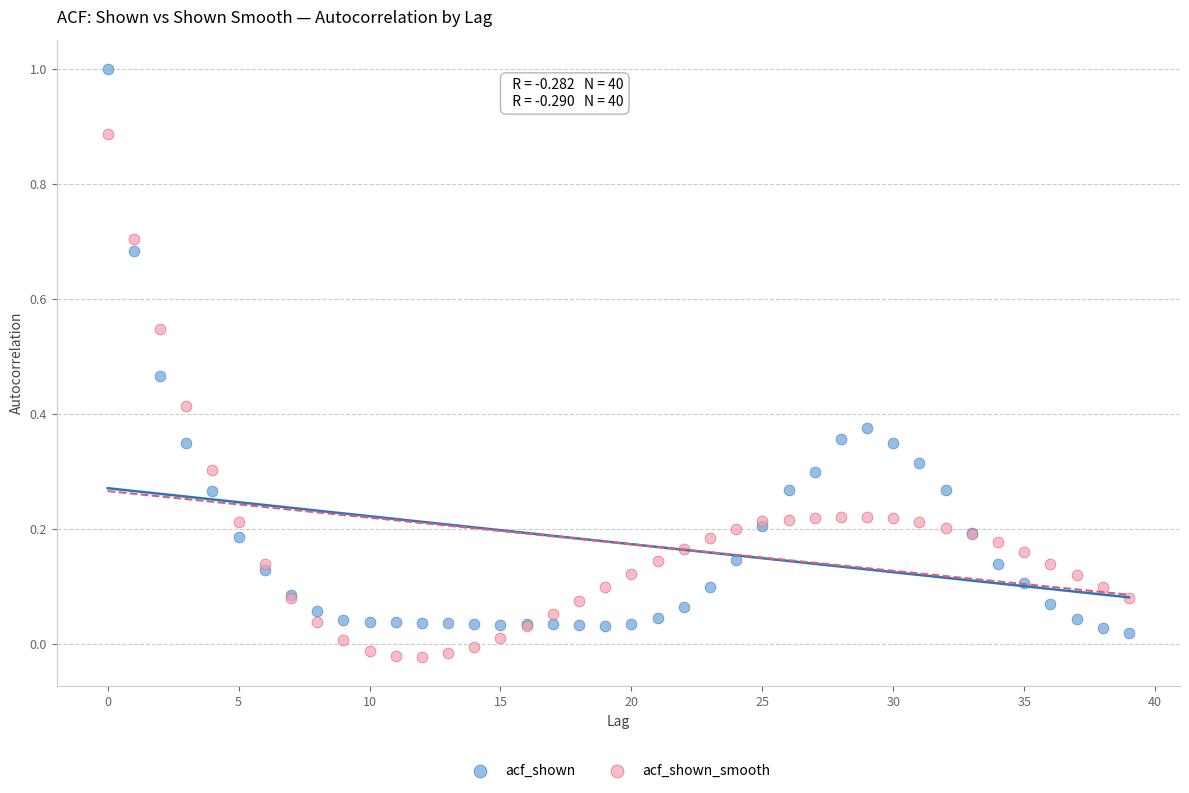

Which series reaches the maximum Y coordinate?

acf_shown